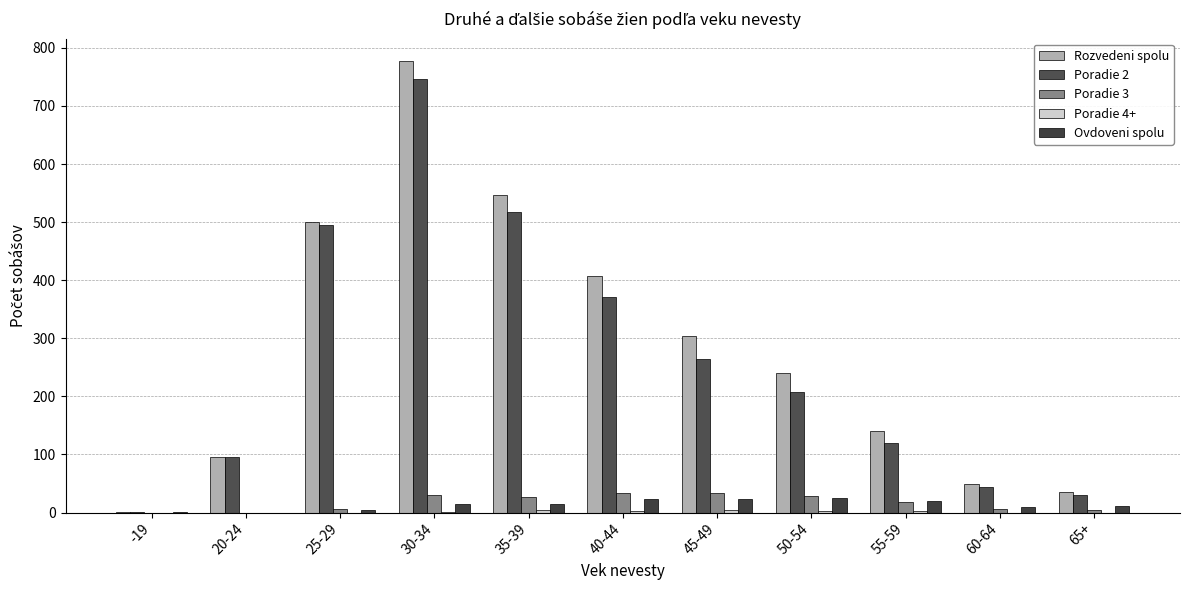

How many data points does each series have?

11